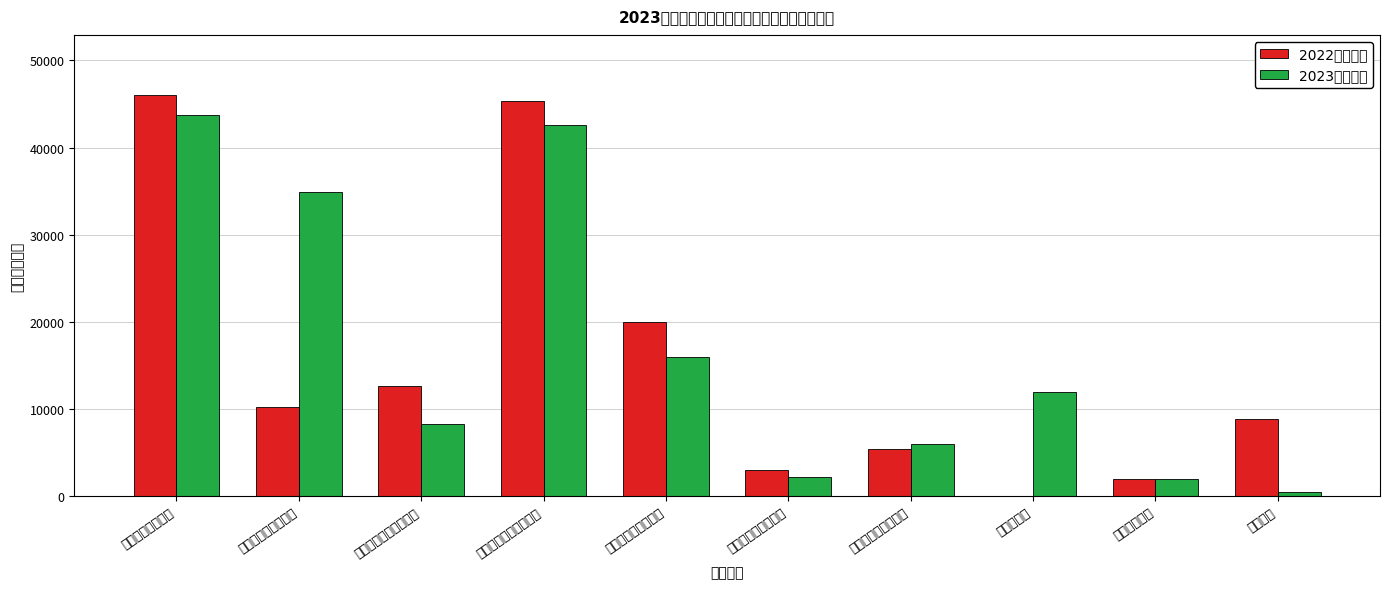

Reading left to right, what are all the values shown in this chart?

2022年预算数: 46033	10200	12644	45379	19968	3000	5385	0	2000	8788
2023年预算数: 43793	34947	8218	42576	15954	2229	6032	11903	2000	491